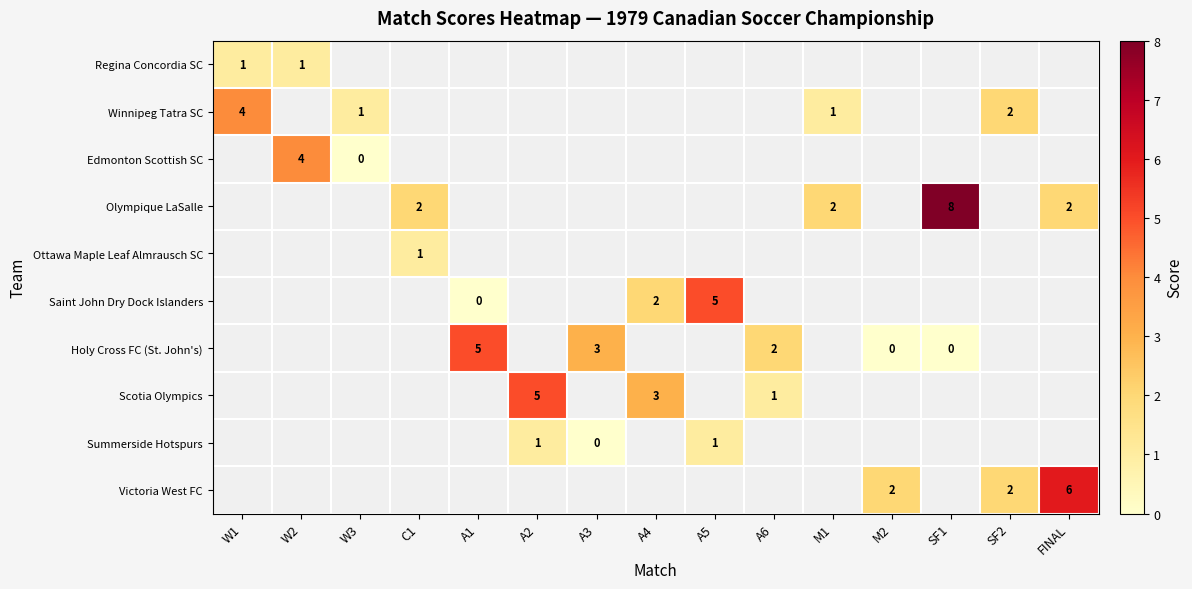

Count the number of data series in this chart.

10